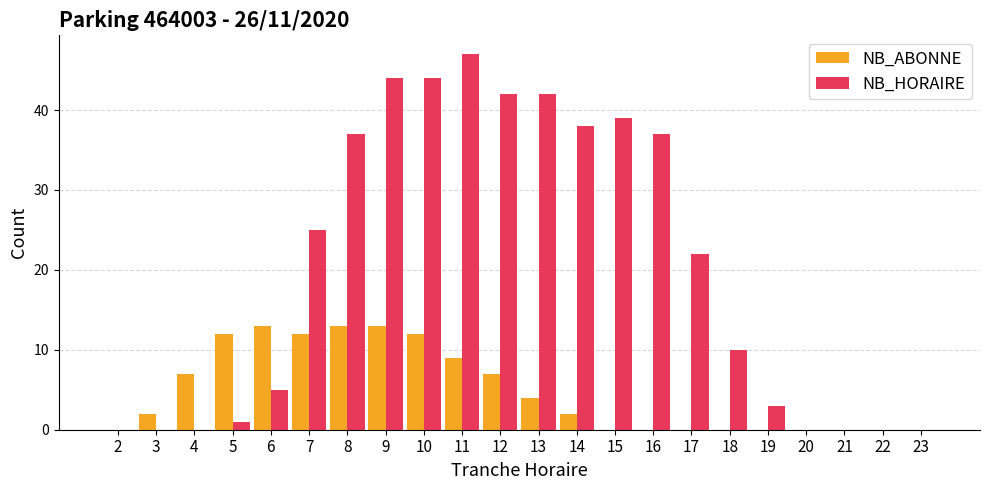

How many groups of bars are there?

22